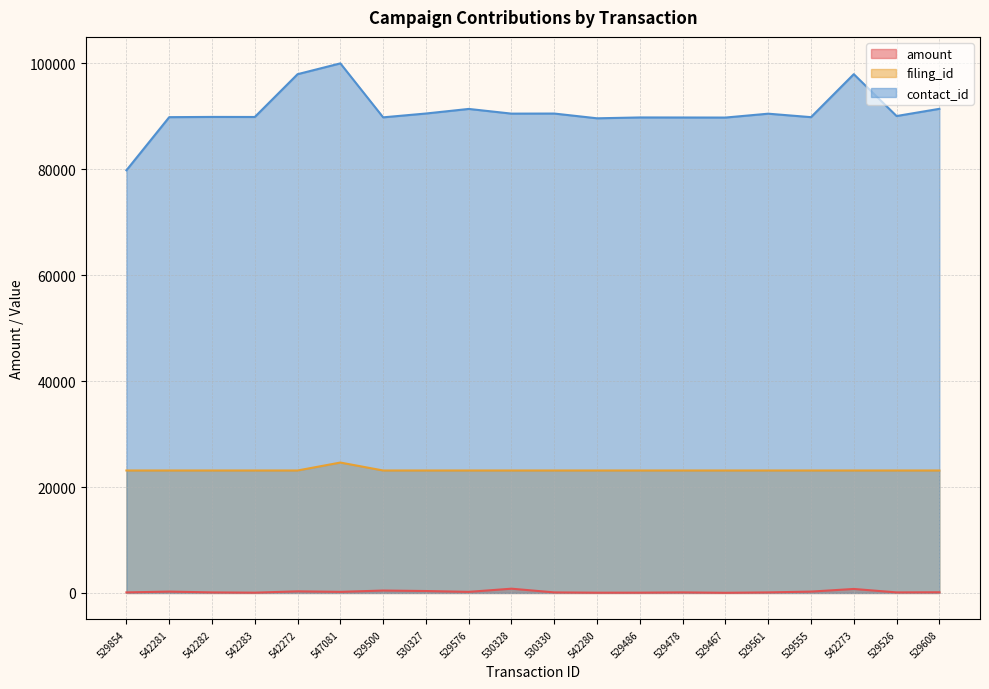

What is the sum of the contact_id values at 542282 and 529478?

179644.0